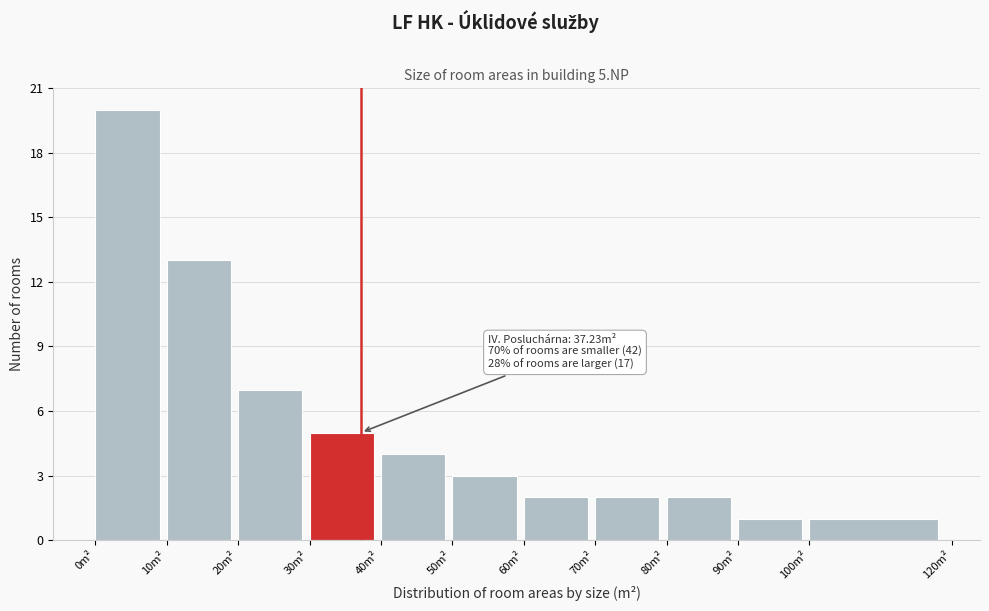

Which range on the x-axis has the tallest bar?

0 to 10